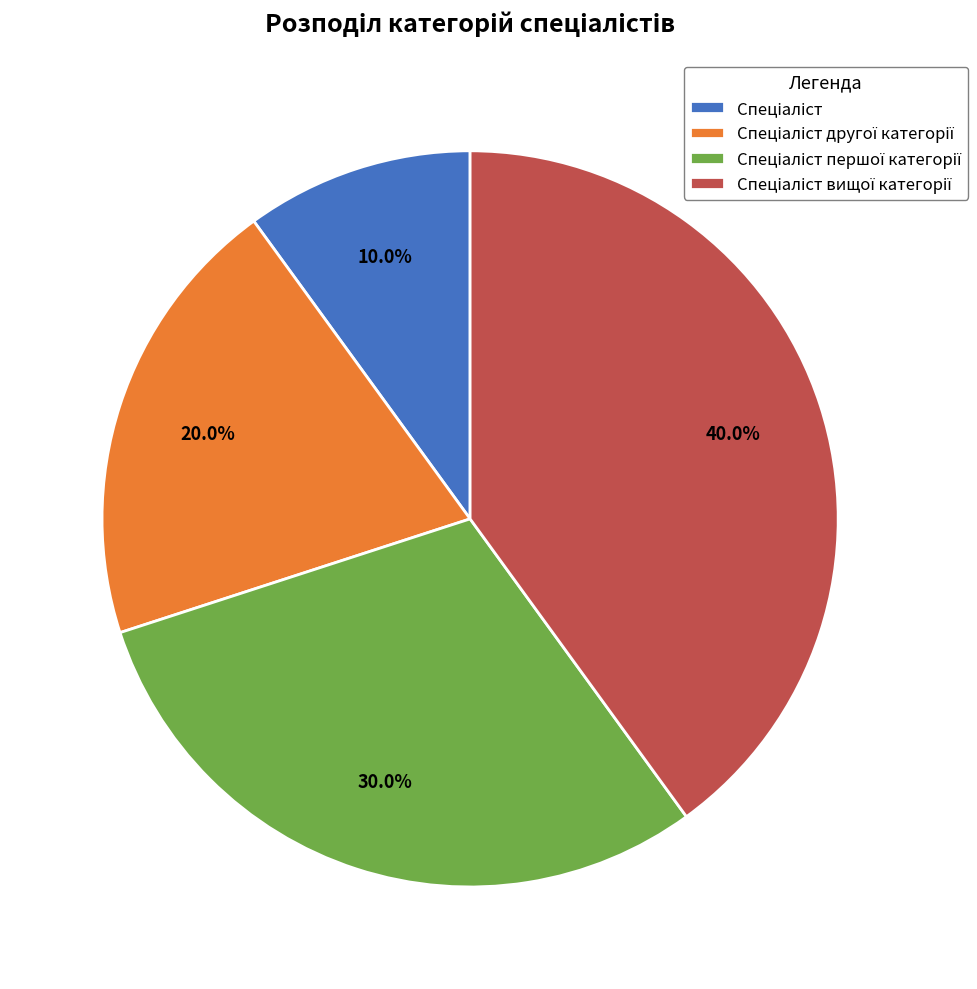

Is there a majority slice in this chart?

No